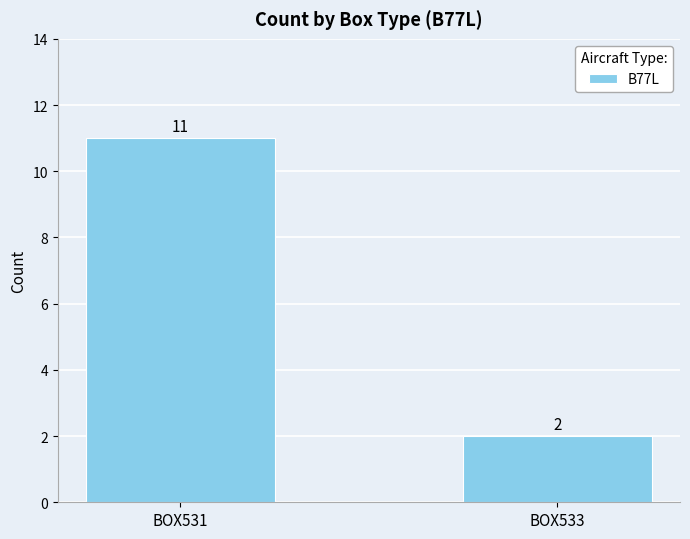

At which category does the chart reach its minimum across all series?

BOX533